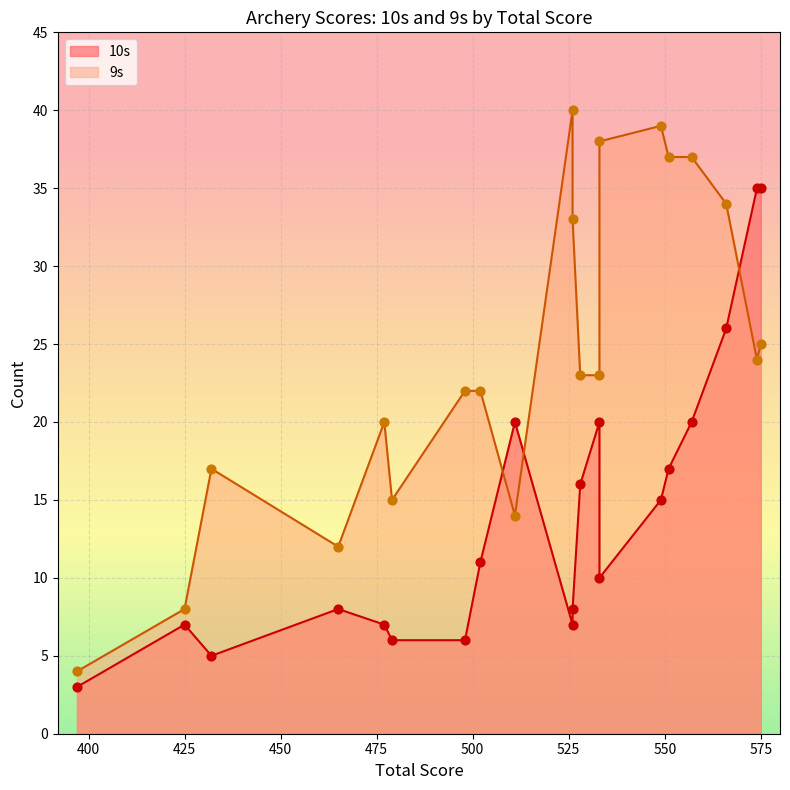

Is the value of 9s at 557 greater than the value of 10s at 566?

Yes